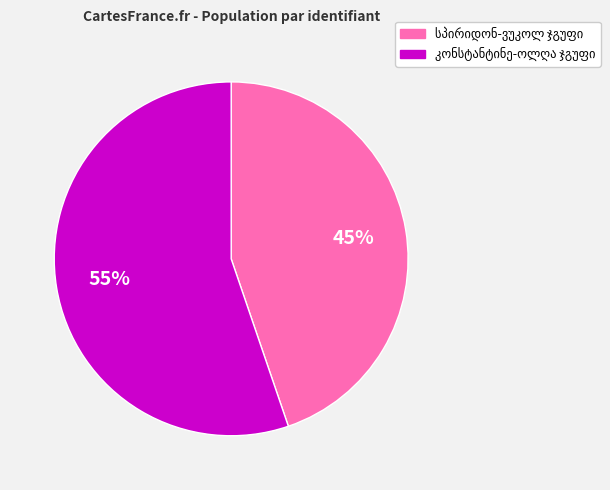

Is there any slice that represents more than half of the pie?

Yes